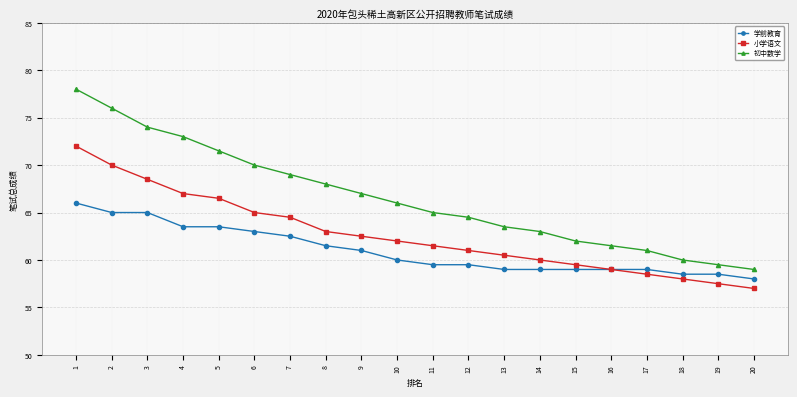

What is the difference between the second highest and second lowest values in the 学前教育 series?

6.5